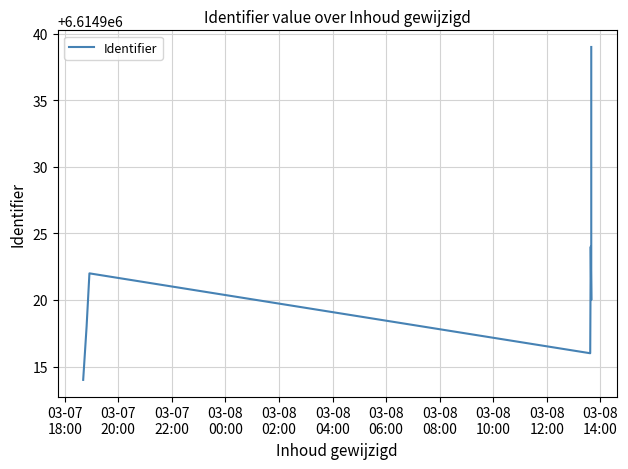

What is the sum of the values at 03-08
00:00 and 03-08
04:00?

13229836